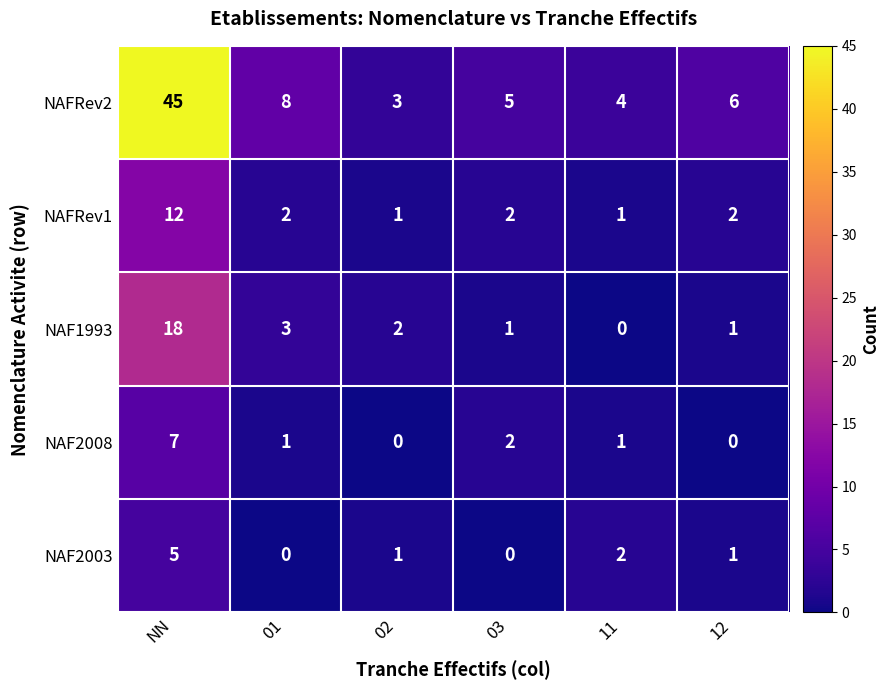

Which series has the largest range (max minus min)?

NAFRev2